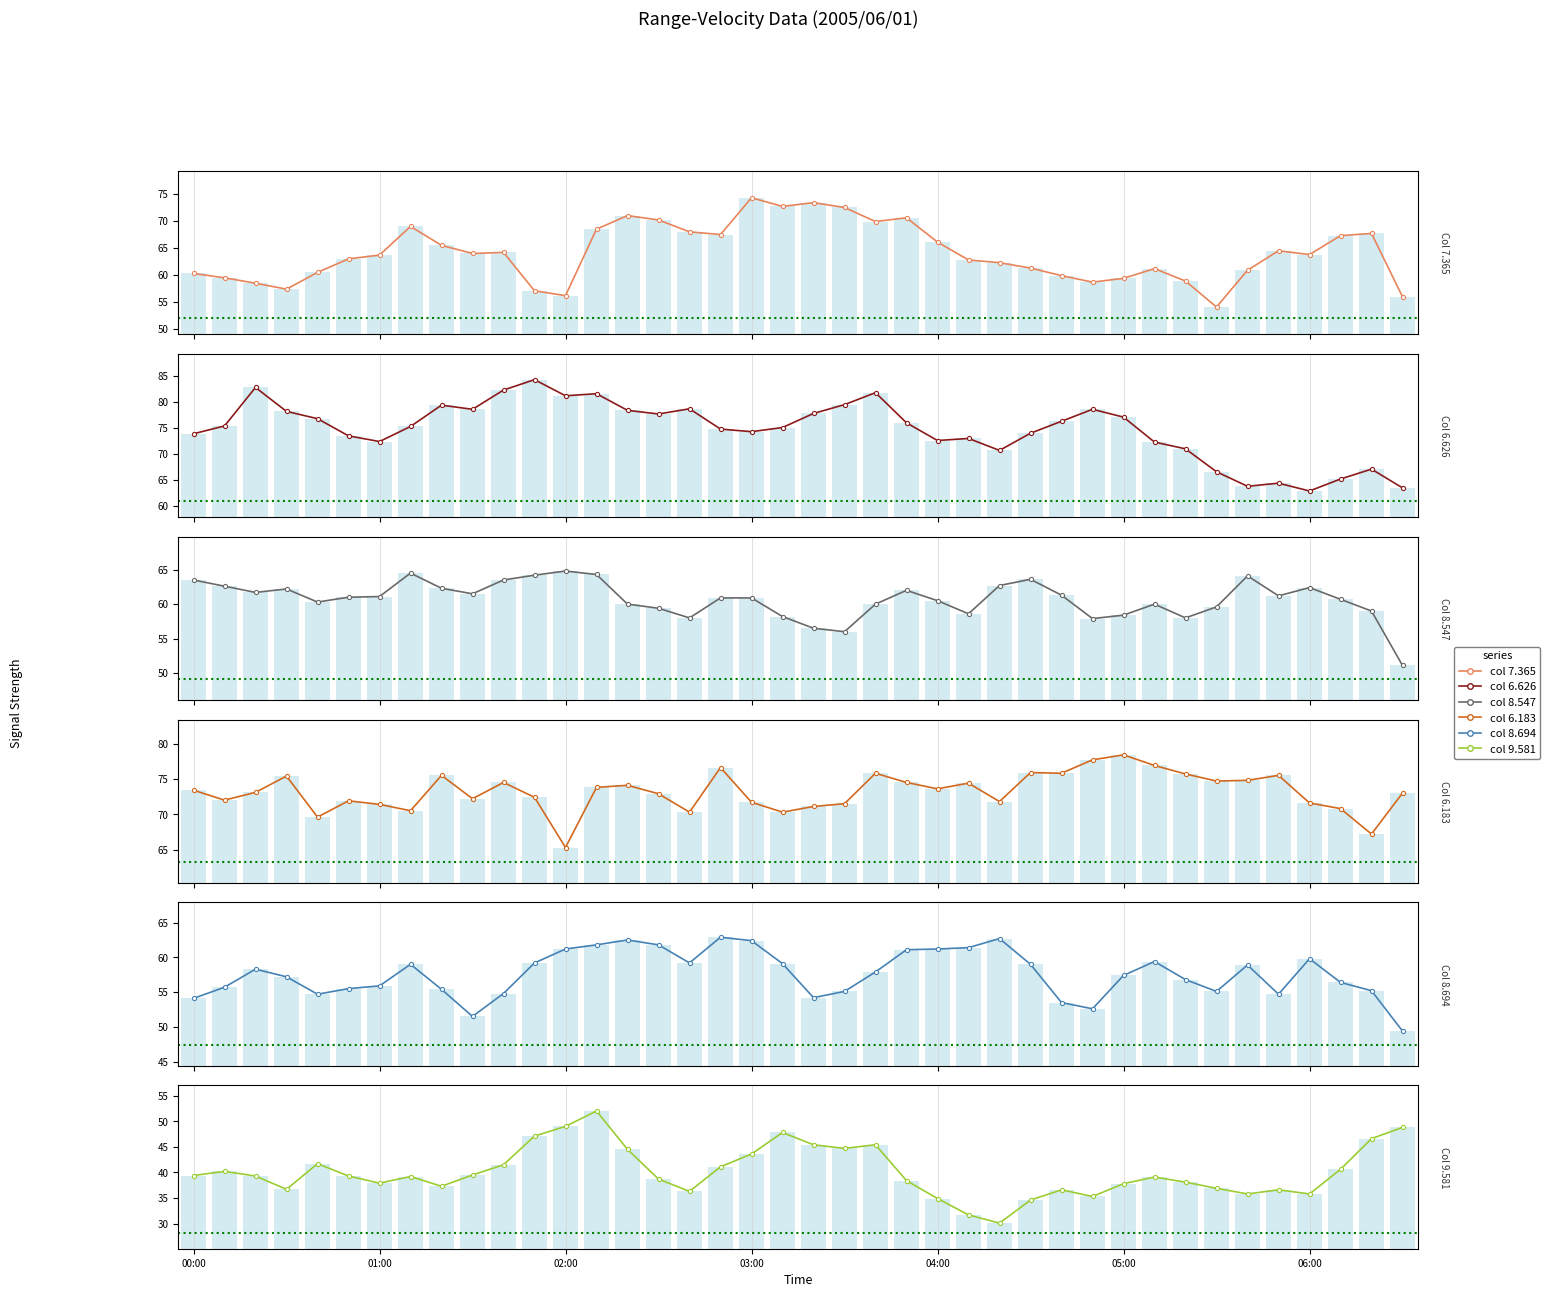

What position from the left is 04:00?

25